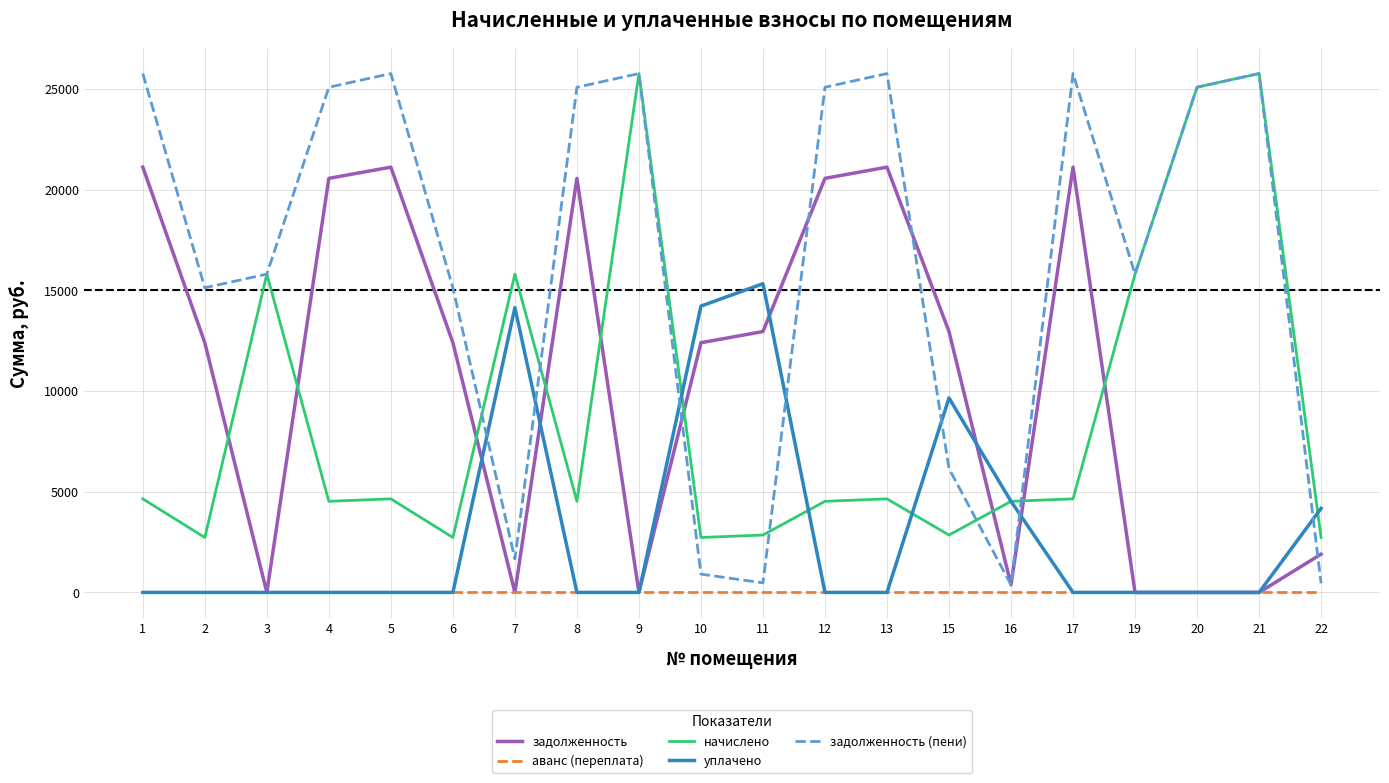

Is the value of задолженность (пени) at 6 greater than the value of начислено at 13?

Yes